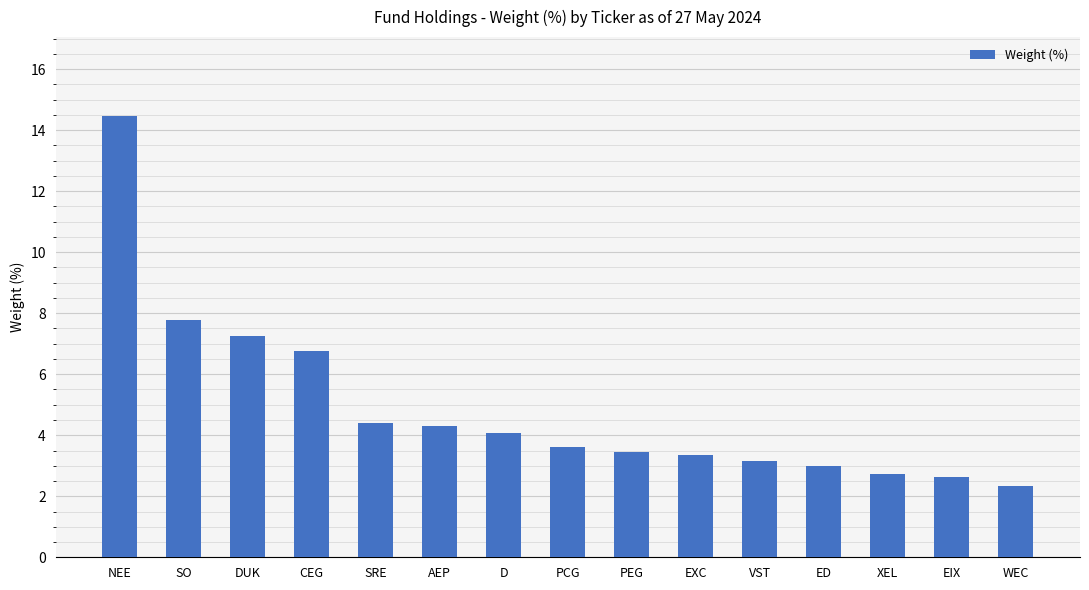

What is the sum of all values?

73.3